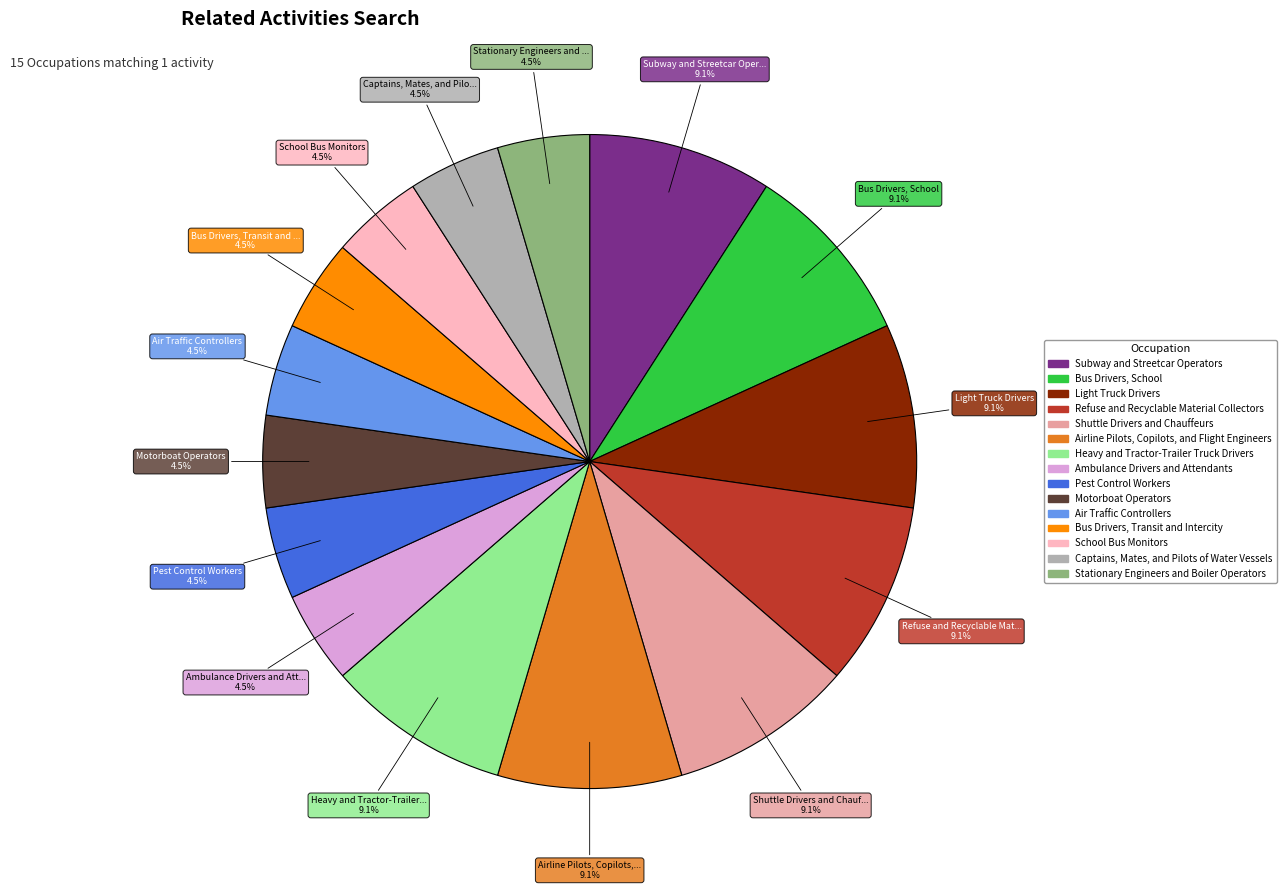

How many slices are in this pie chart?

15